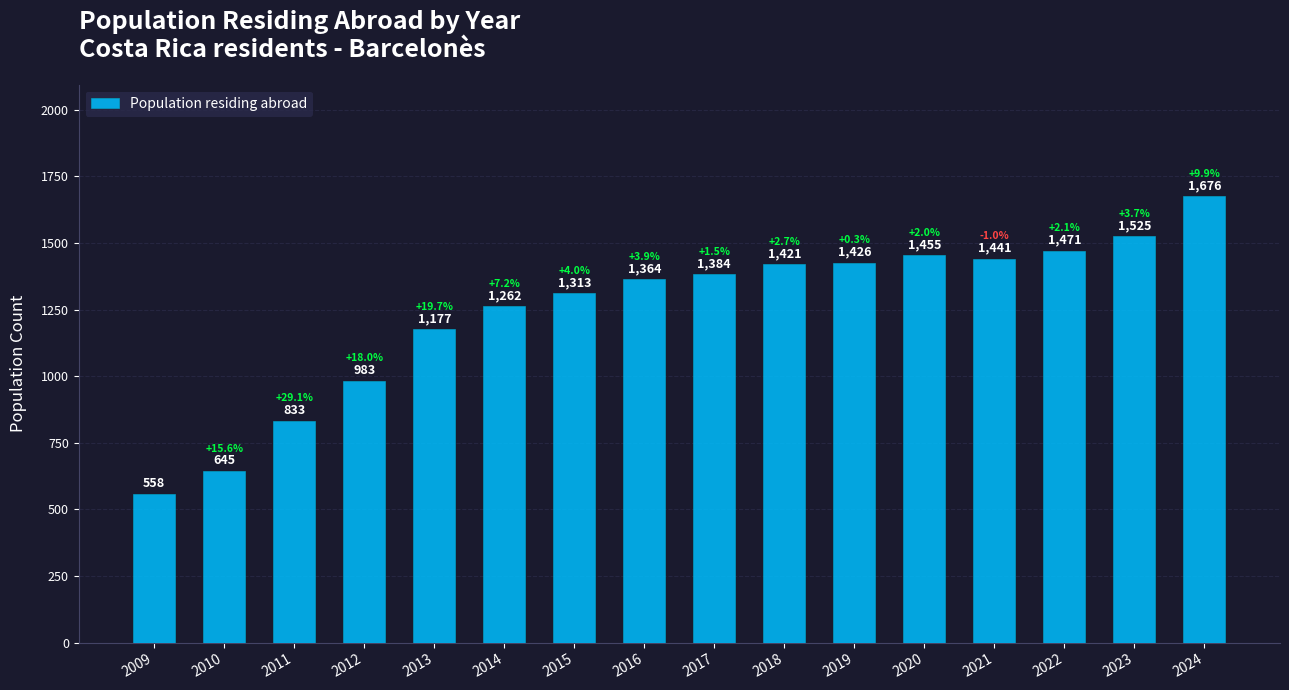

At which category does the chart reach its peak across all series?

2024